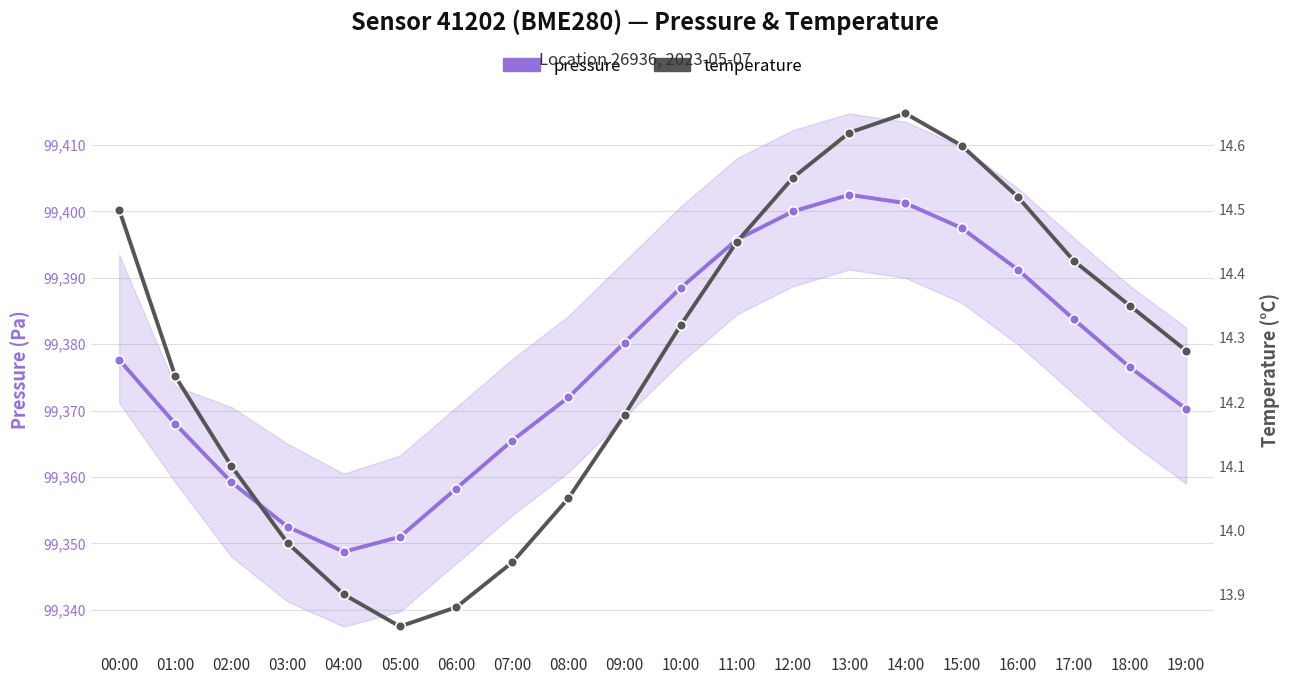

Which series has the largest total across all categories?

pressure